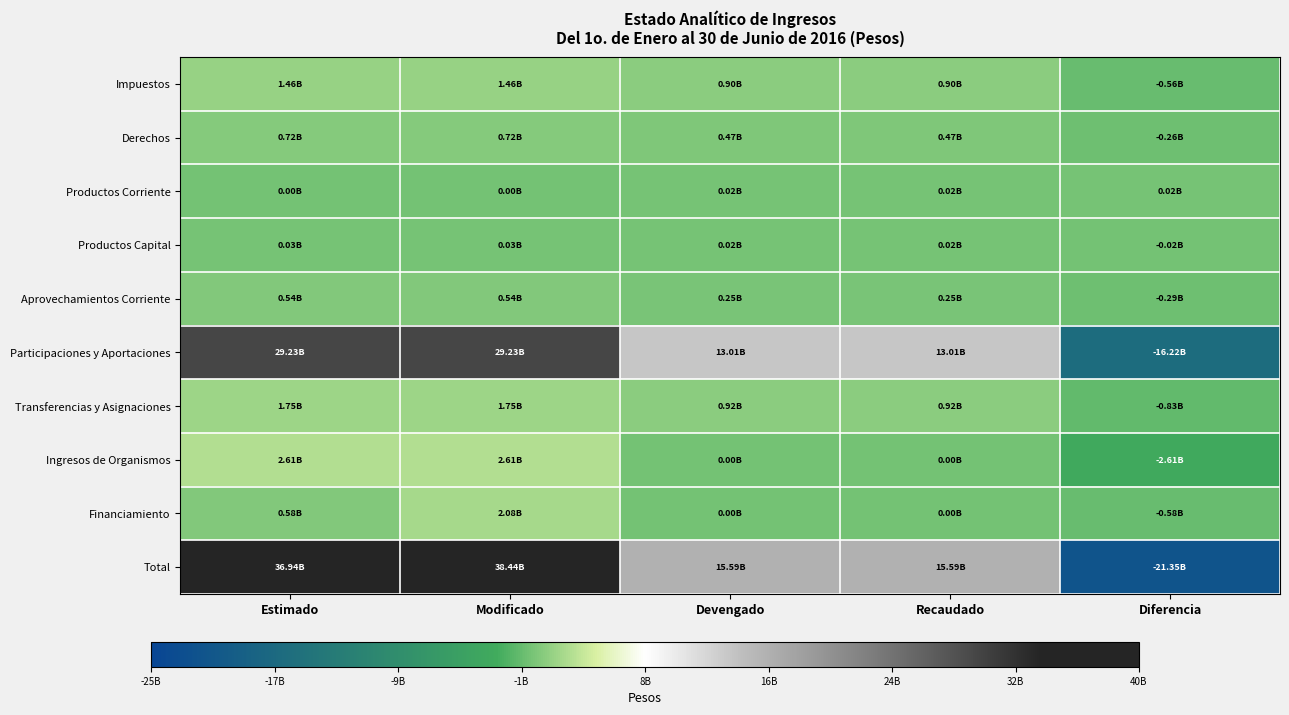

Which series has the largest total across all categories?

Total